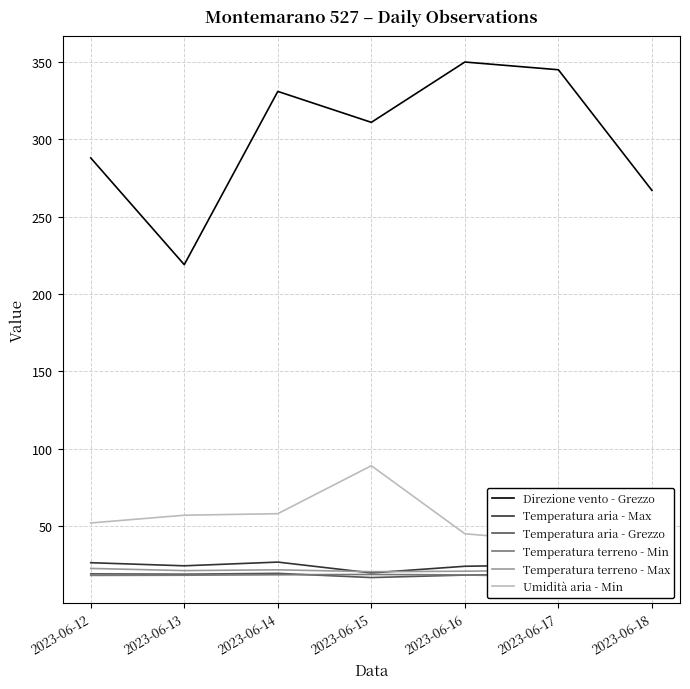

How many distinct data groups are displayed?

6